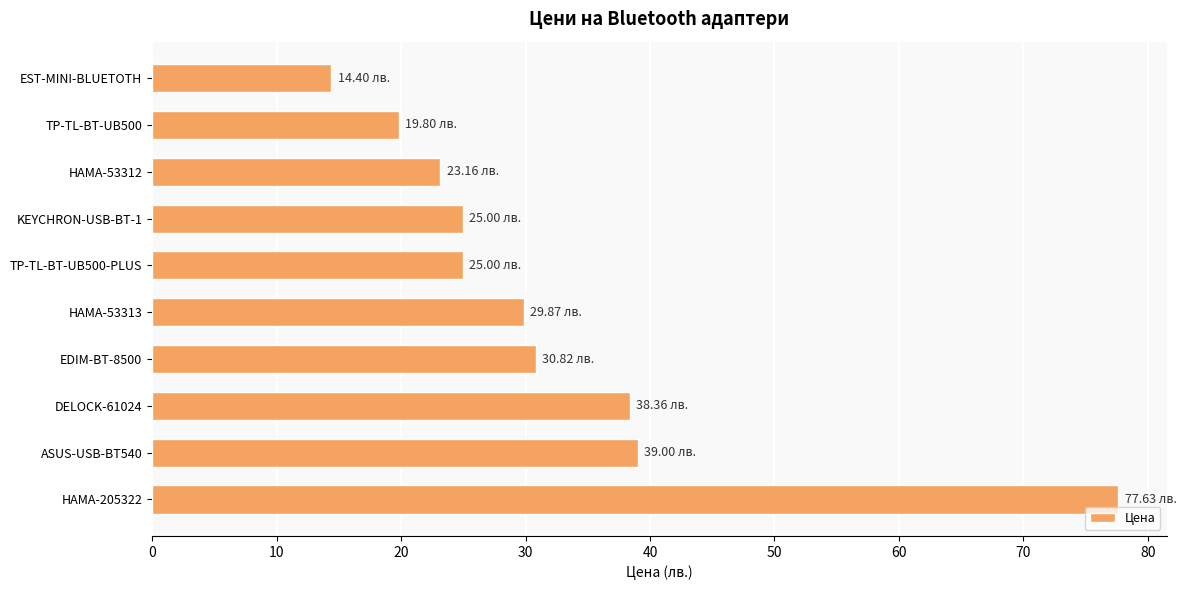

How many series are shown in this chart?

1